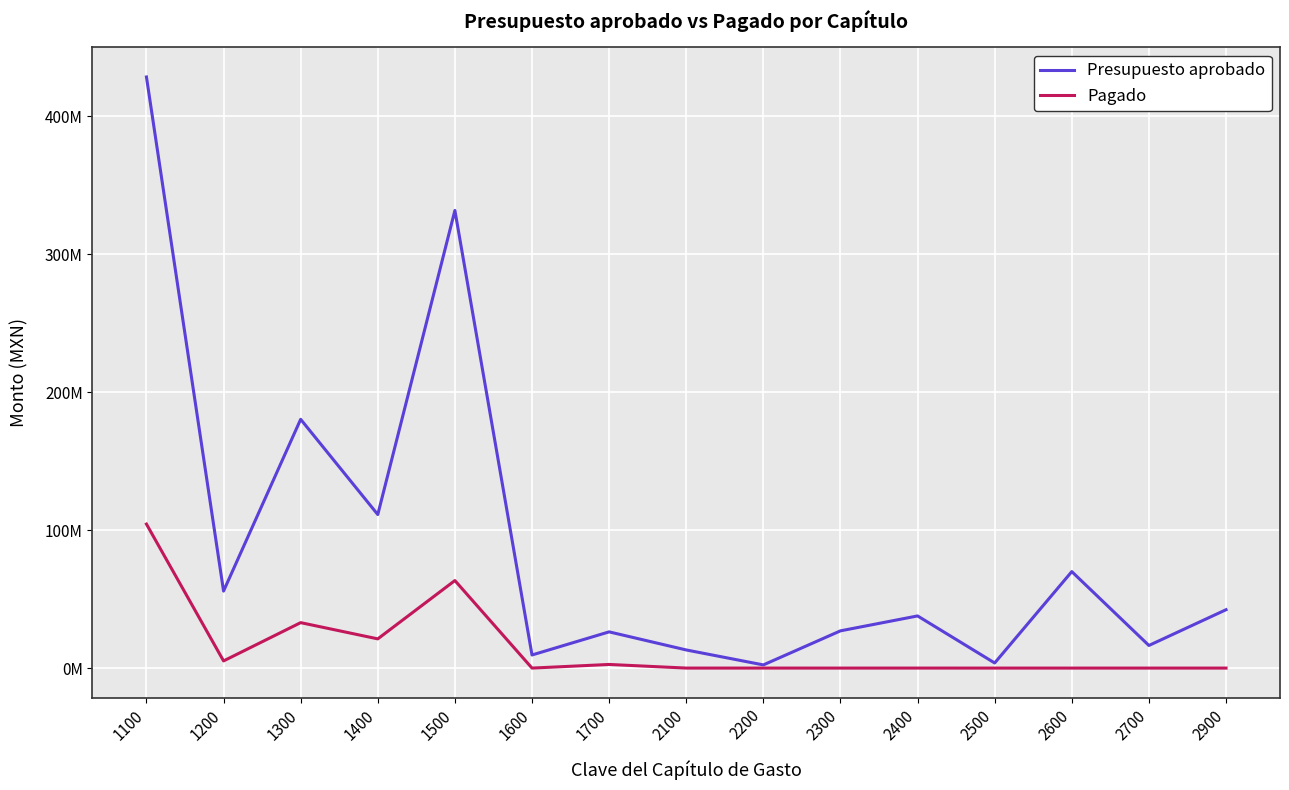

Reading left to right, transcribe all the data shown in this chart.

Presupuesto aprobado: 1100=428586469.0	1200=55840151.0	1300=180369536.0	1400=111315006.0	1500=331806025.0	1600=9500000.0	1700=26265853.0	2100=13150000.0	2200=2300000.0	2300=27000000.0	2400=37814142.0	2500=3700000.0	2600=69956568.0	2700=16400000.0	2900=42310545.0
Pagado: 1100=104412628.3	1200=5191473.0	1300=32950829.2	1400=21182029.0	1500=63470609.8	1600=0.0	1700=2635354.1	2100=9142.4	2200=12268.0	2300=0.0	2400=12448.4	2500=0.0	2600=0.0	2700=0.0	2900=0.0